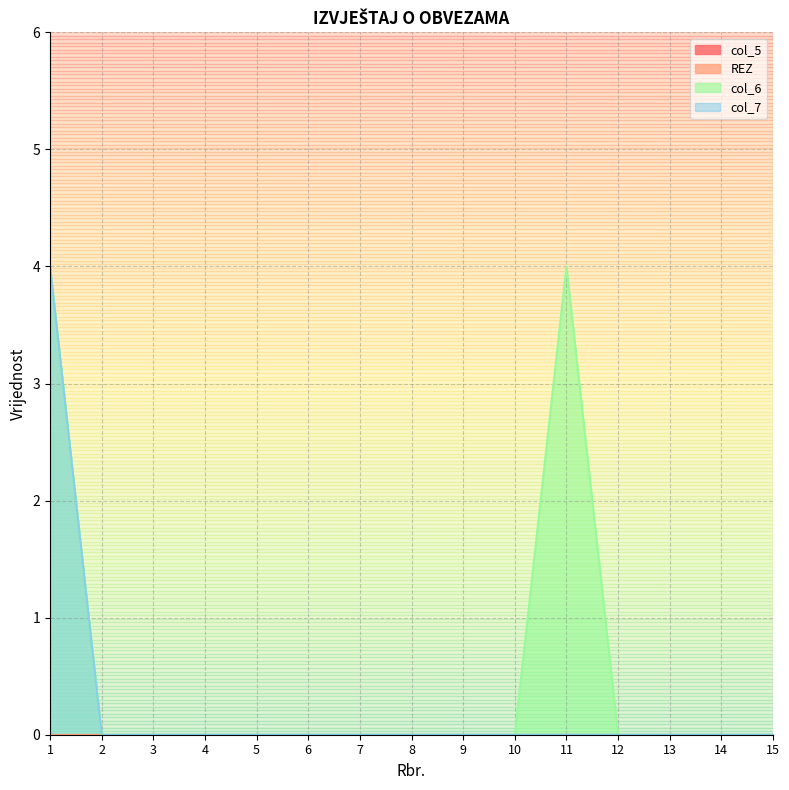

At which category does the chart reach its peak across all series?

1